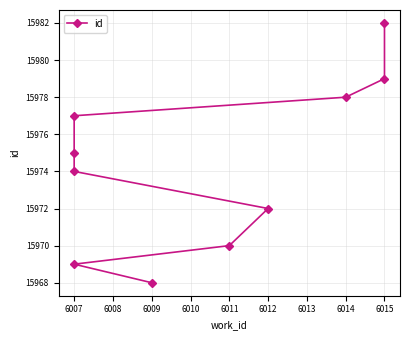

What is the ratio of the value at 6014 to the value at 6007?

1.0